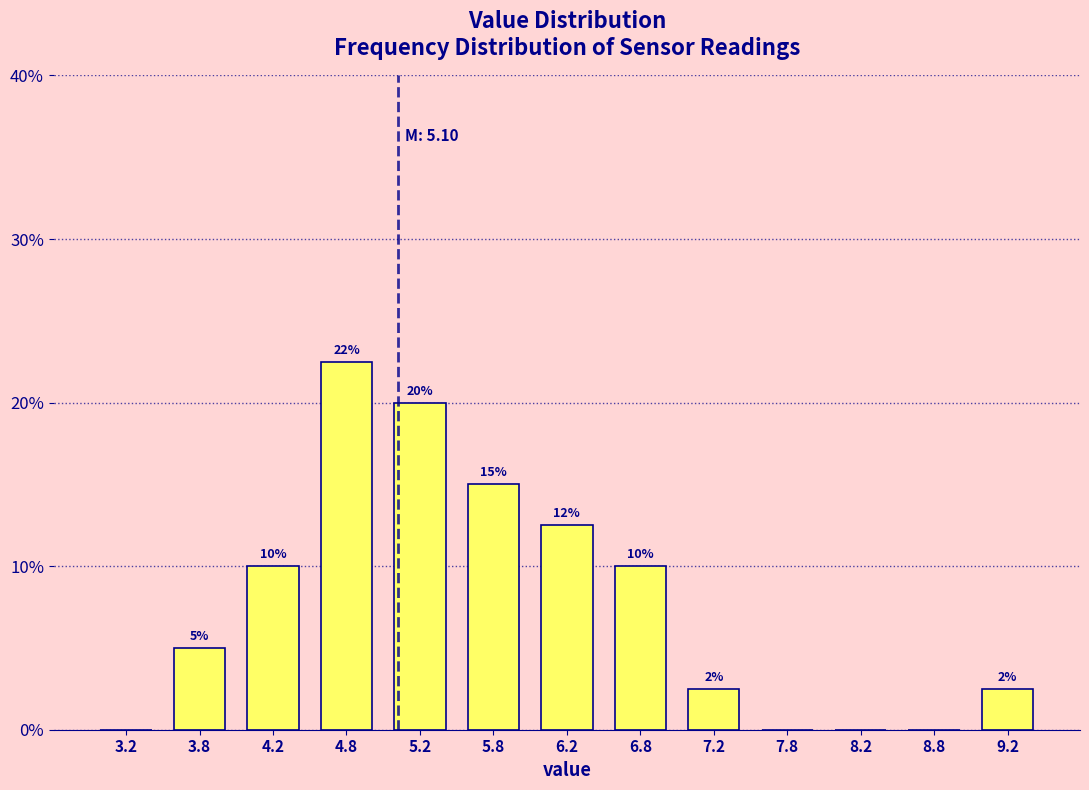

Which range on the x-axis has the tallest bar?

4.5 to 5.0